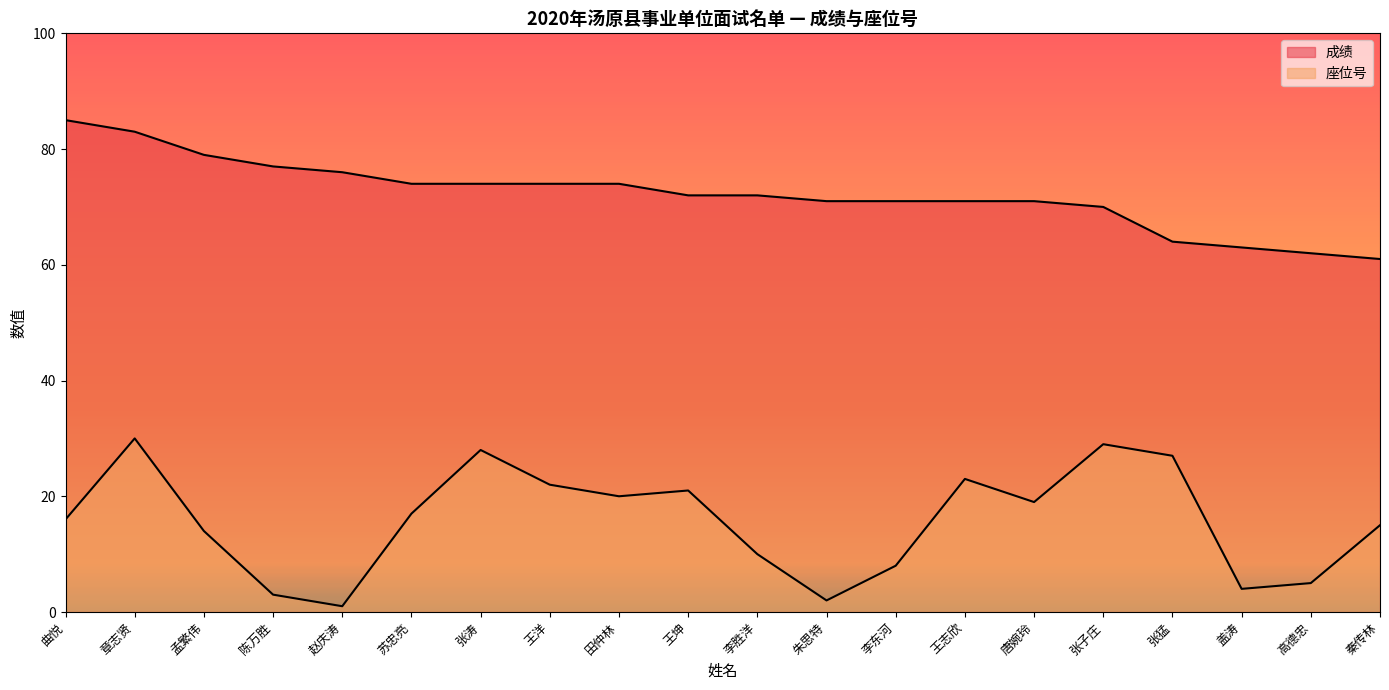

What value does the 成绩 series have at 孟繁伟?

79